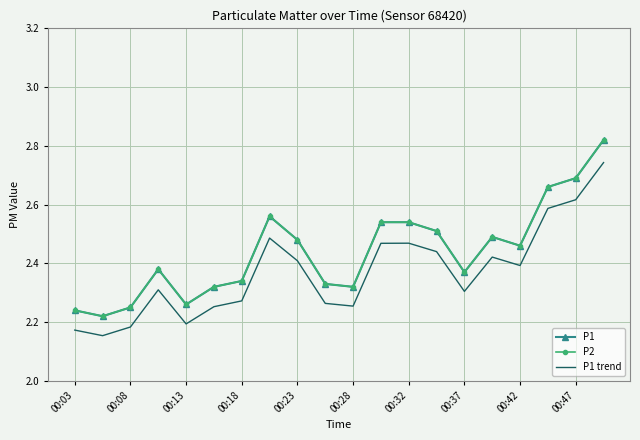

Reading right to left, list all the values displayed in this chart.

P1: 2.8	2.7	2.7	2.5	2.5	2.4	2.5	2.5	2.5	2.3	2.3	2.5	2.6	2.3	2.3	2.3	2.4	2.2	2.2	2.2
P2: 2.8	2.7	2.7	2.5	2.5	2.4	2.5	2.5	2.5	2.3	2.3	2.5	2.6	2.3	2.3	2.3	2.4	2.2	2.2	2.2
P1 trend: 2.7	2.6	2.6	2.4	2.4	2.3	2.4	2.5	2.5	2.3	2.3	2.4	2.5	2.3	2.3	2.2	2.3	2.2	2.2	2.2